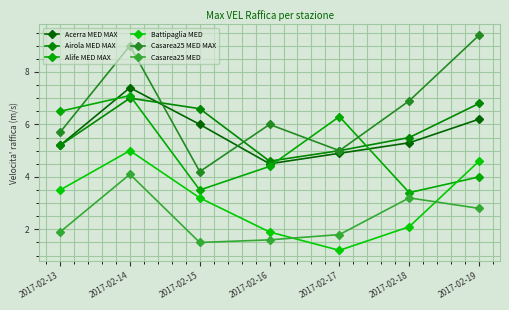

In Battipaglia MED, how many points are higher than both neighbors (excluding endpoints)?

1